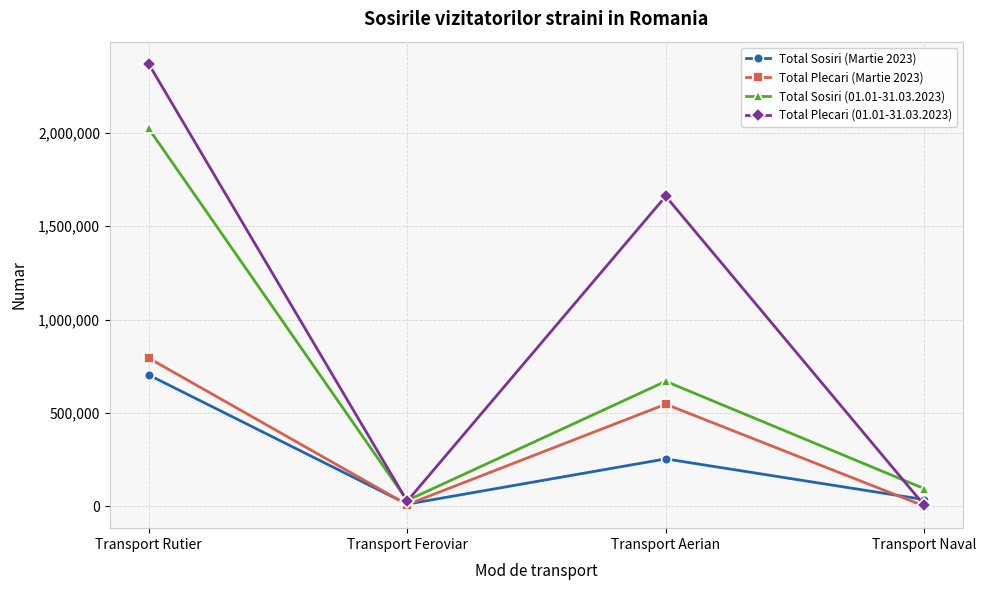

What is the label of the 3rd point from the left?

Transport Aerian